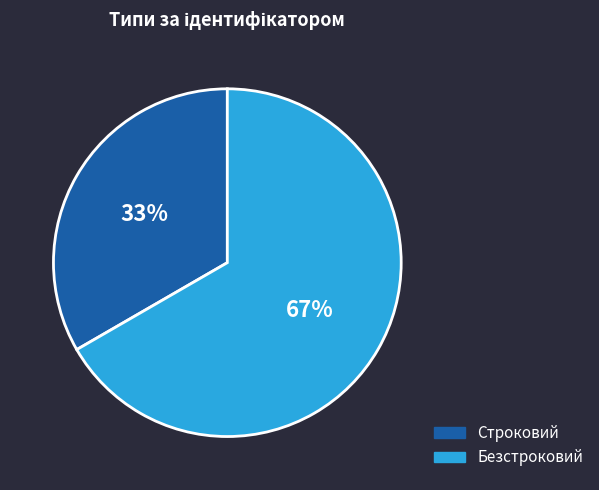

Count the number of slices in the pie.

2